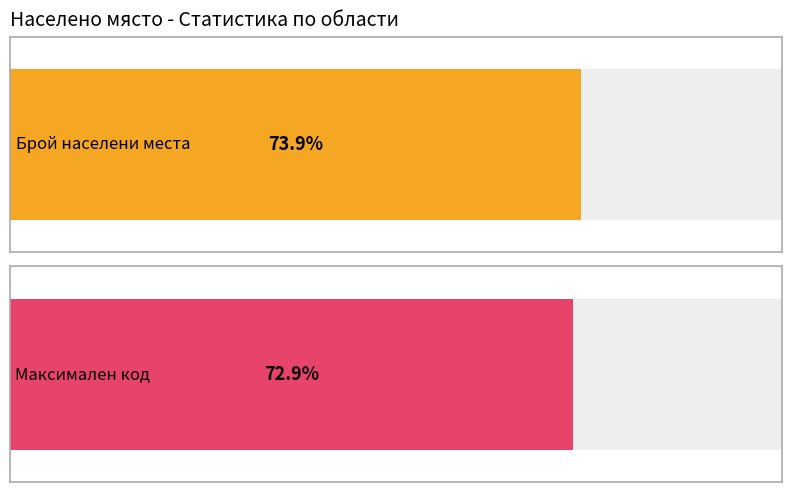

How many series are shown in this chart?

2